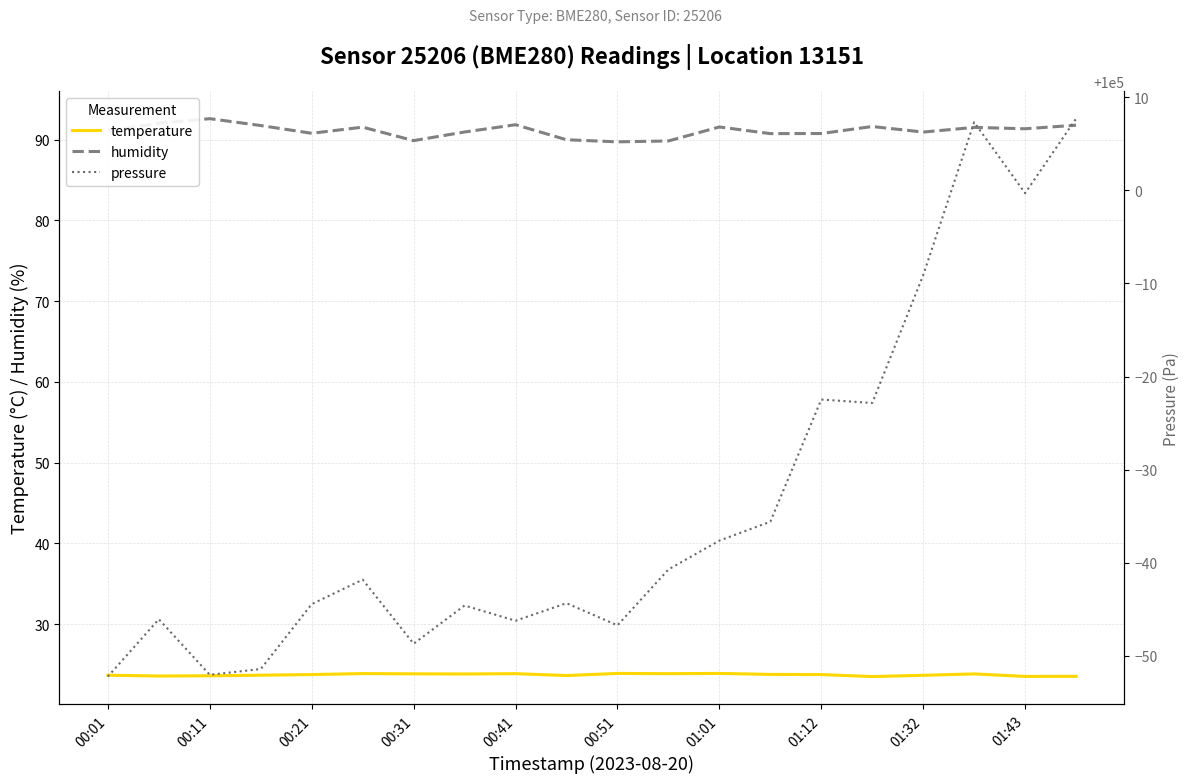

Reading left to right, transcribe all the data shown in this chart.

temperature: 23.7	23.6	23.6	23.7	23.8	23.9	23.8	23.8	23.9	23.6	23.9	23.9	23.9	23.8	23.8	23.5	23.7	23.8	23.5	23.5
humidity: 91.1	92.0	92.6	91.8	90.8	91.6	89.9	91.0	91.9	90.0	89.7	89.8	91.6	90.8	90.8	91.6	91.0	91.5	91.4	91.8
pressure: 99947.8	99953.9	99948.0	99948.6	99955.6	99958.2	99951.3	99955.4	99953.8	99955.7	99953.3	99959.3	99962.4	99964.4	99977.5	99977.2	99990.9	100007.3	99999.7	100007.7